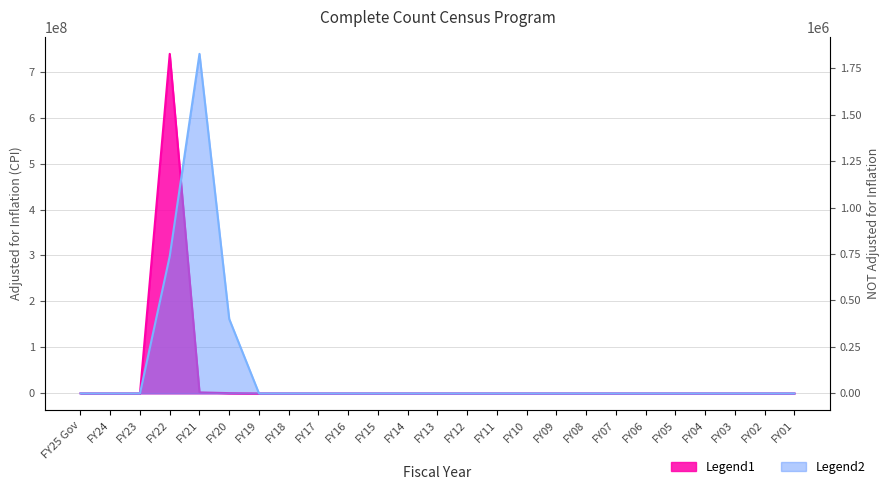

What position from the right is FY06?

6